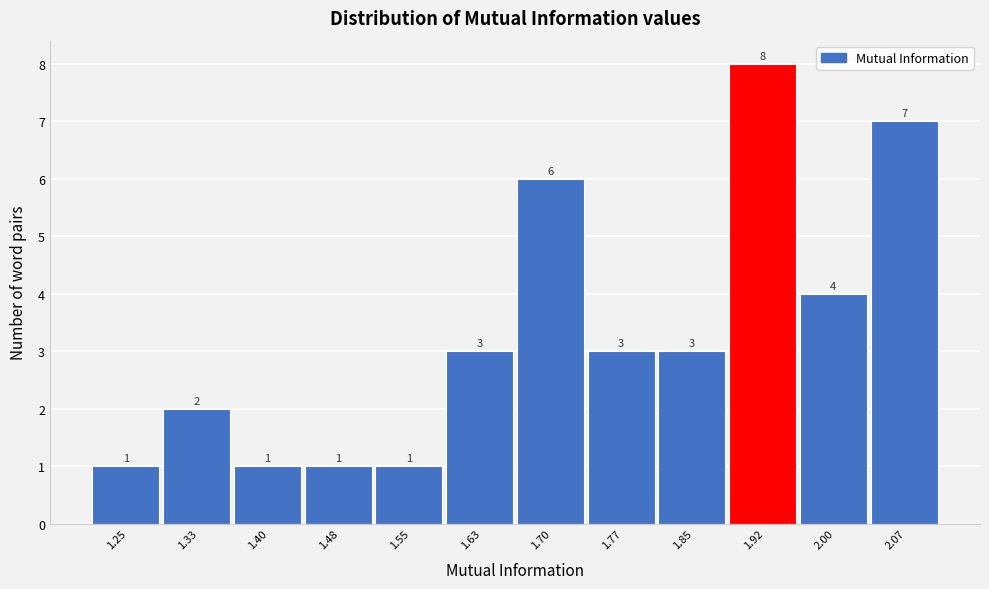

Which range on the x-axis has the tallest bar?

1.89 to 1.96